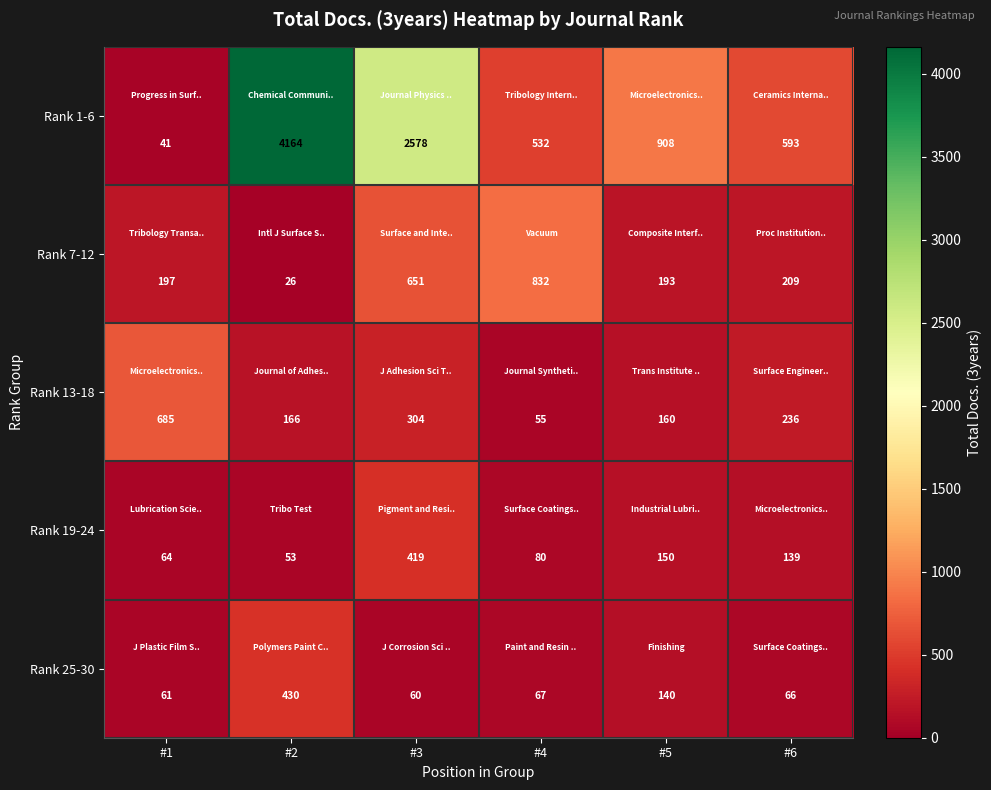

At which label does Rank 19-24 first exceed 139?

#3